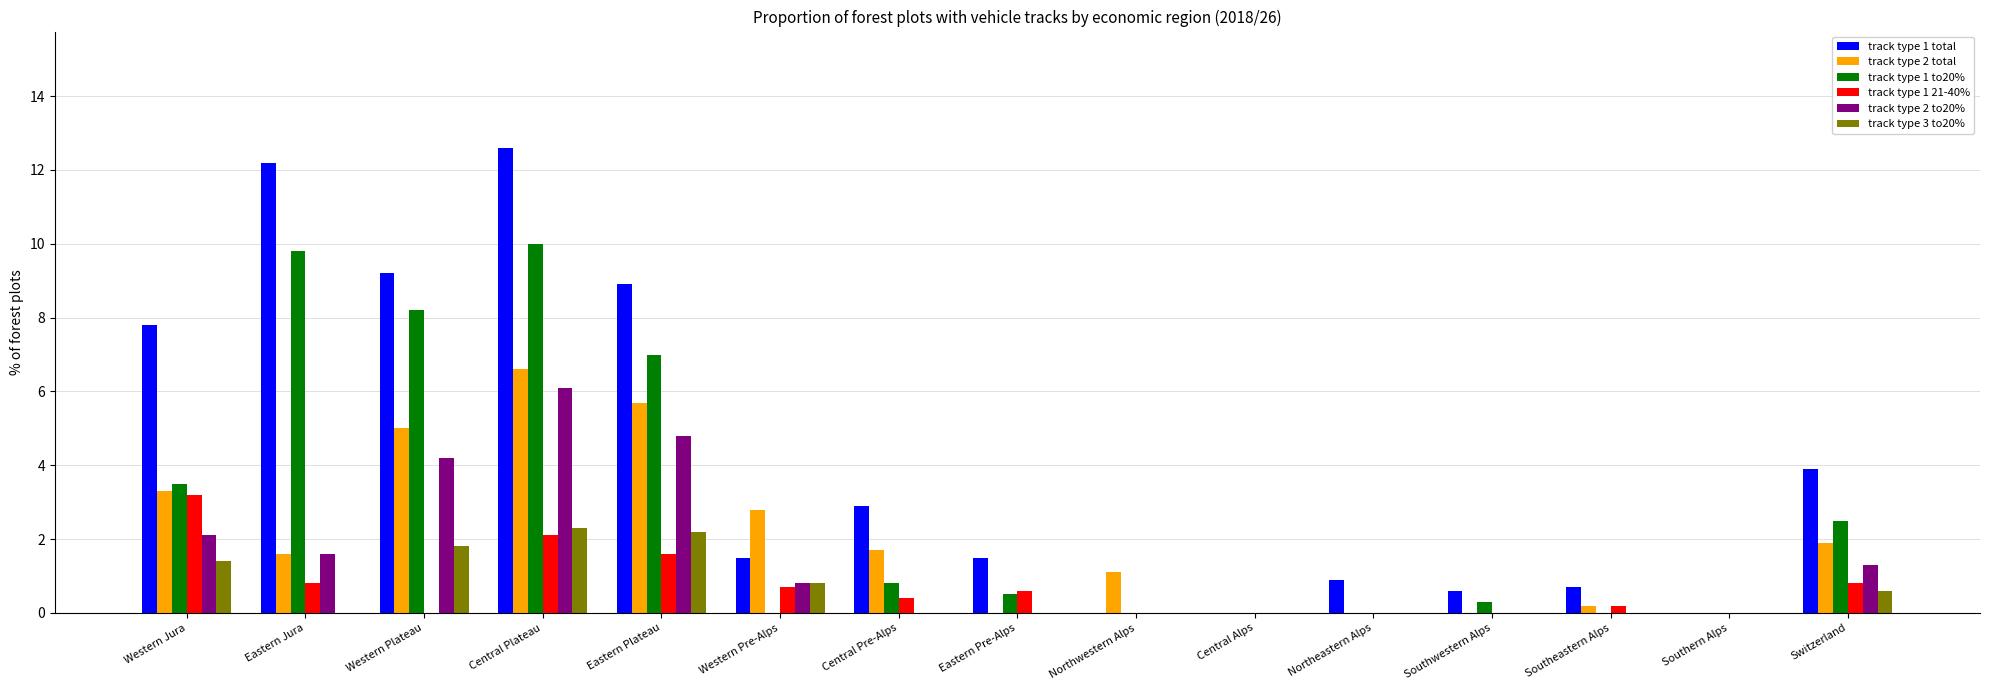

Are the bars horizontal?

No